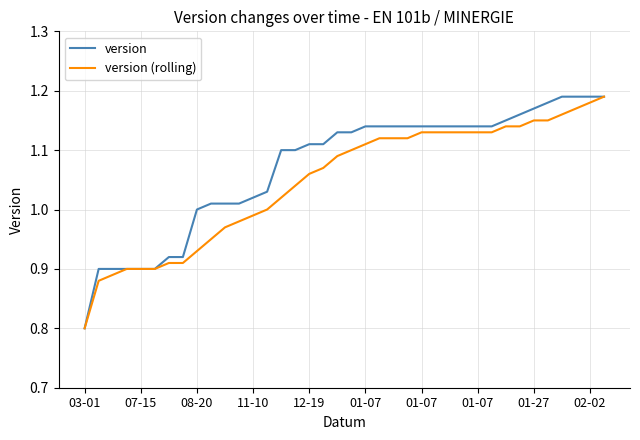

What is the lowest value of the version series?

0.8